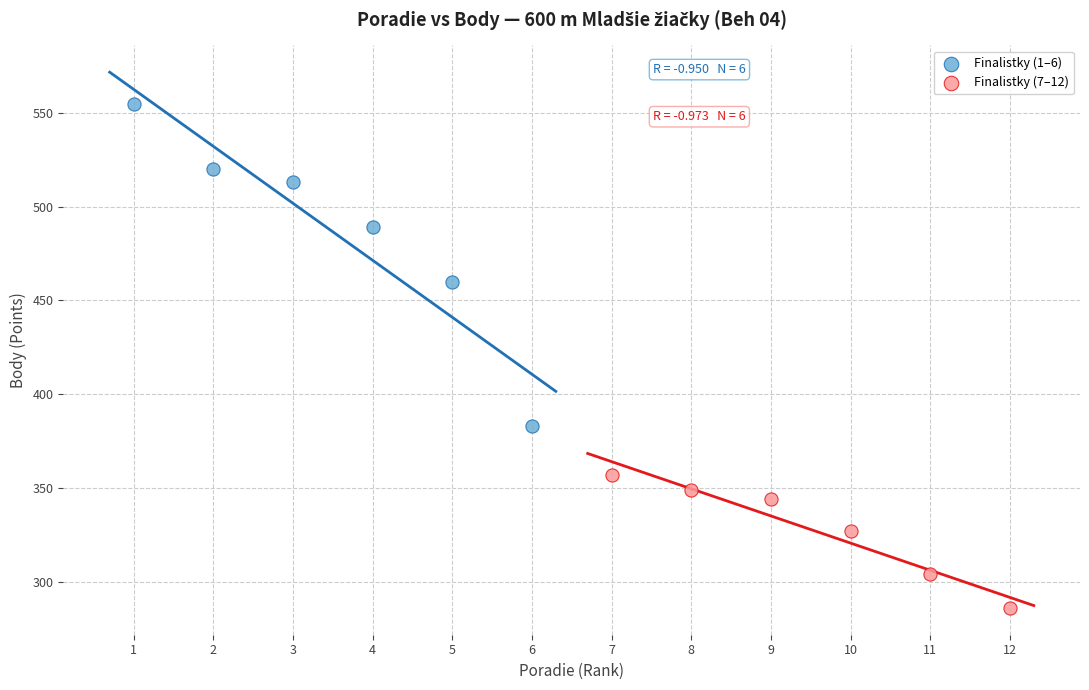

Which series has the largest Y range (max minus min)?

Finalistky (1–6)